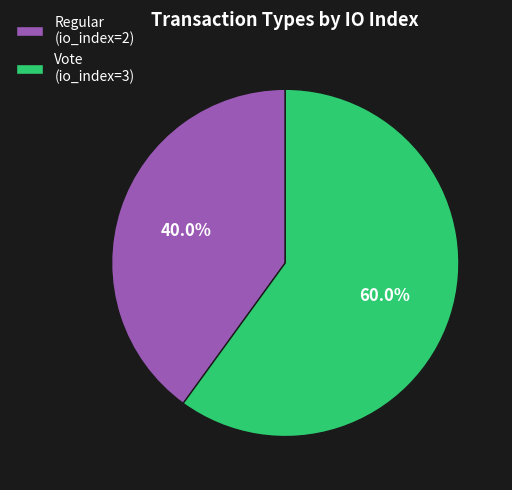

What is the ratio of the value at Vote (io_index=3) to the value at Regular (io_index=2)?

1.5